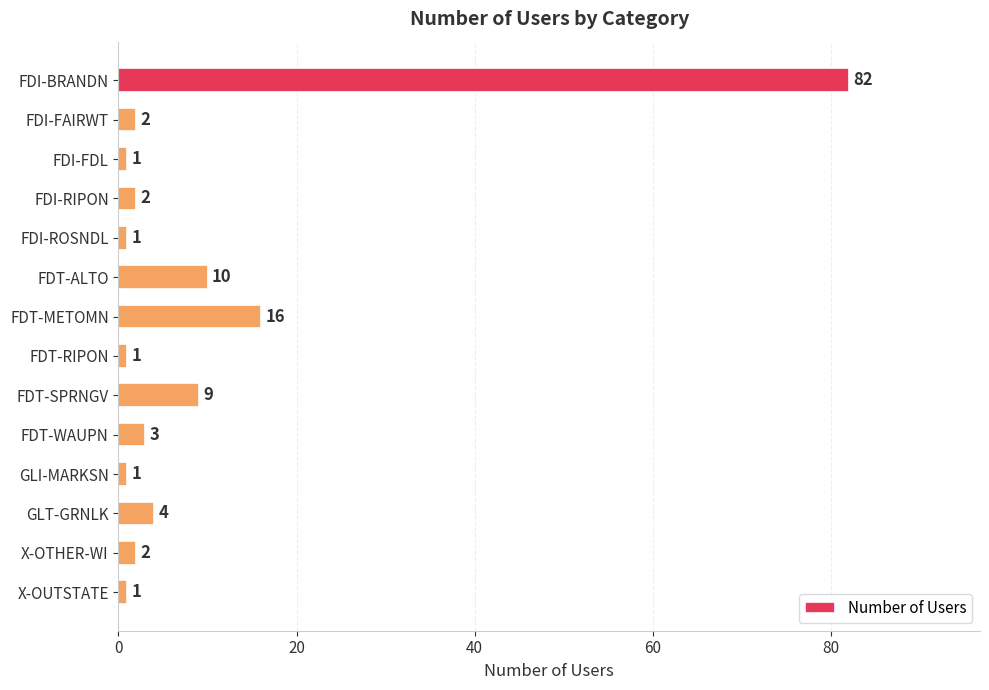

What is the greatest value displayed?

82